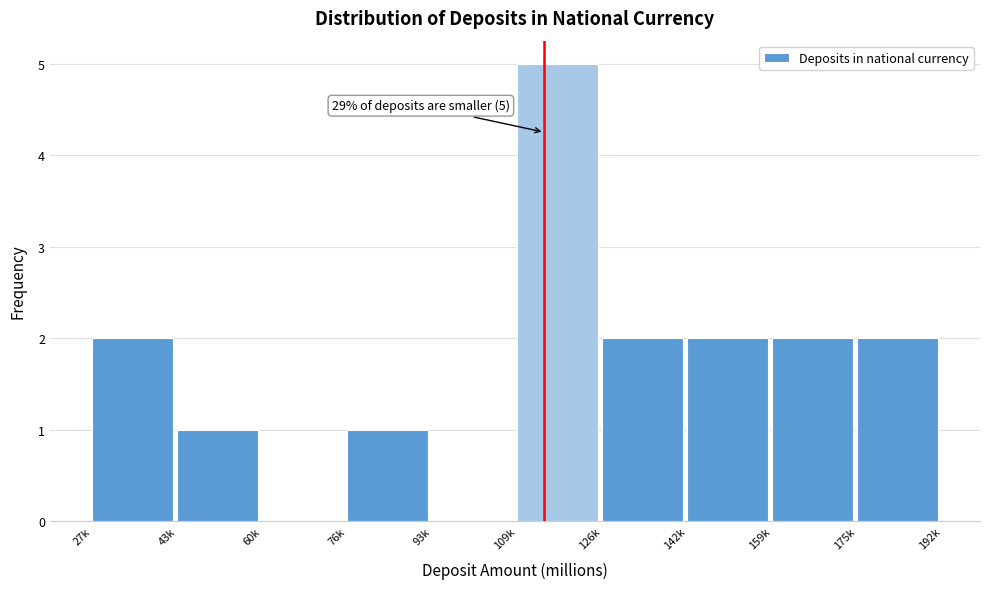

Reading left to right, transcribe all the data shown in this chart.

27k=2	43k=1	60k=0	76k=1	93k=0	109k=5	126k=2	142k=2	159k=2	175k=2